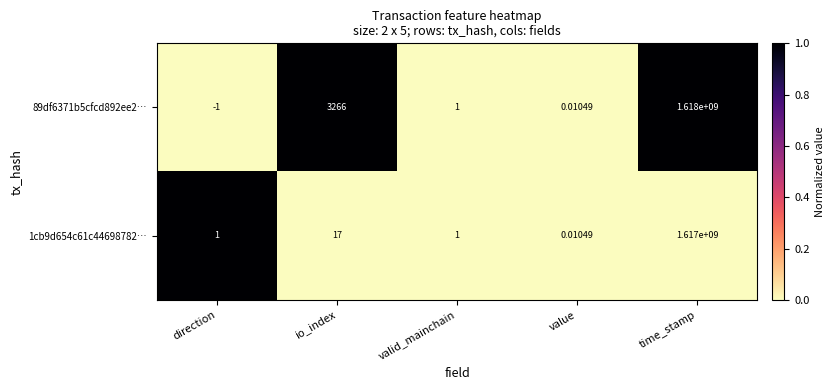

At which label does 89df6371b5cfcd892ee2… first exceed 1?

io_index